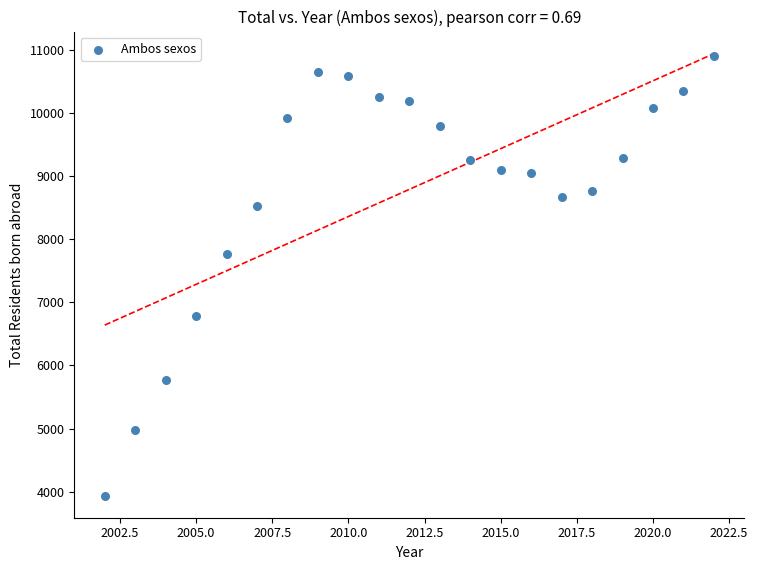

What Y value in the scatter plot is closest to 7422?

7766